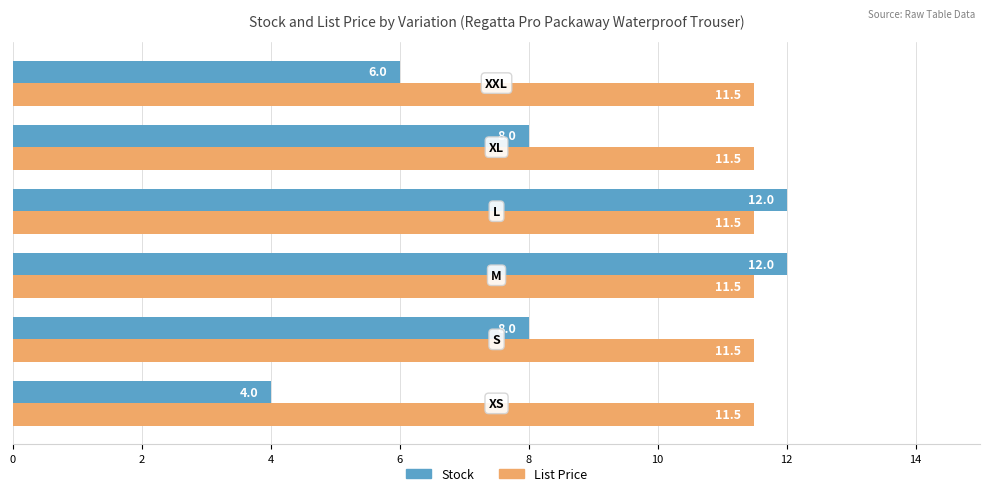

What are all the series names shown in the legend?

Stock, List Price